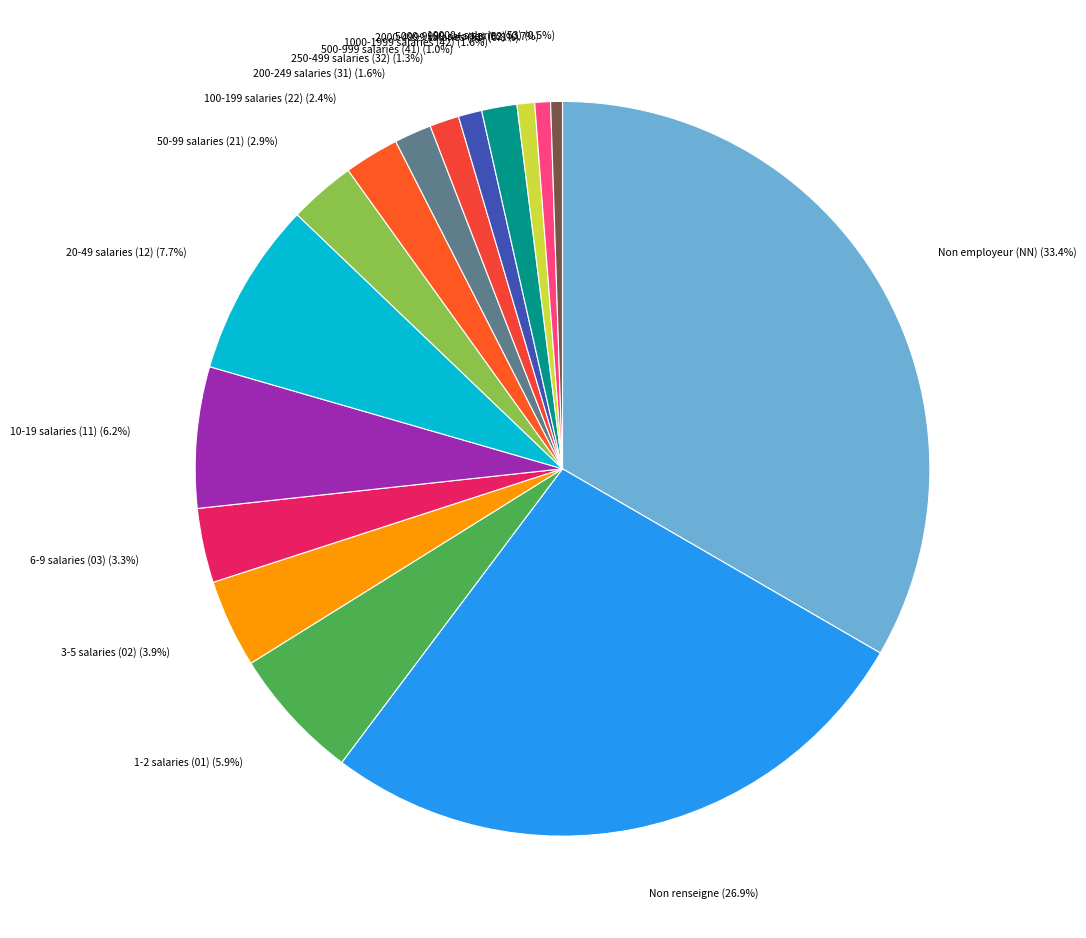

Is there any slice that represents more than half of the pie?

No